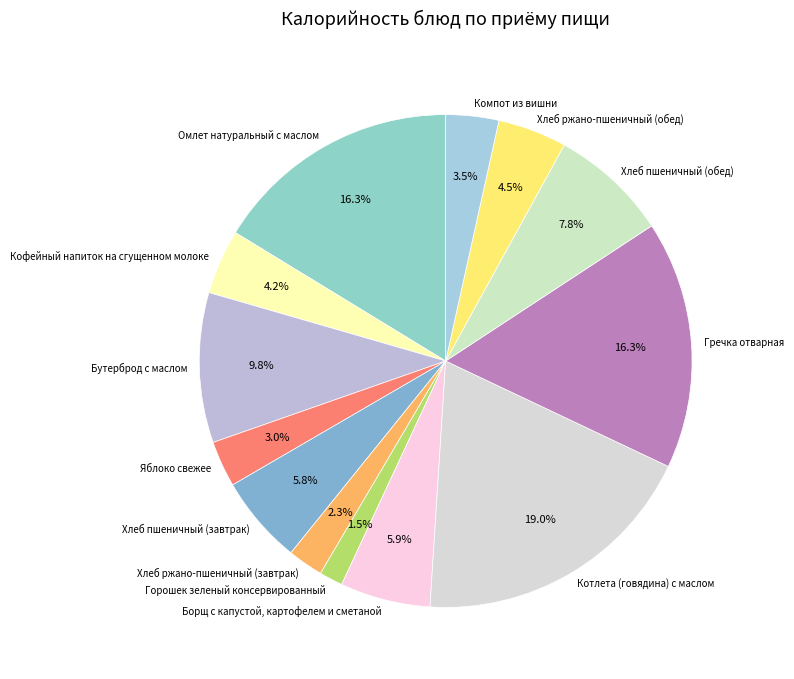

What percentage is the Хлеб пшеничный (обед) slice, to the nearest percent?

8%